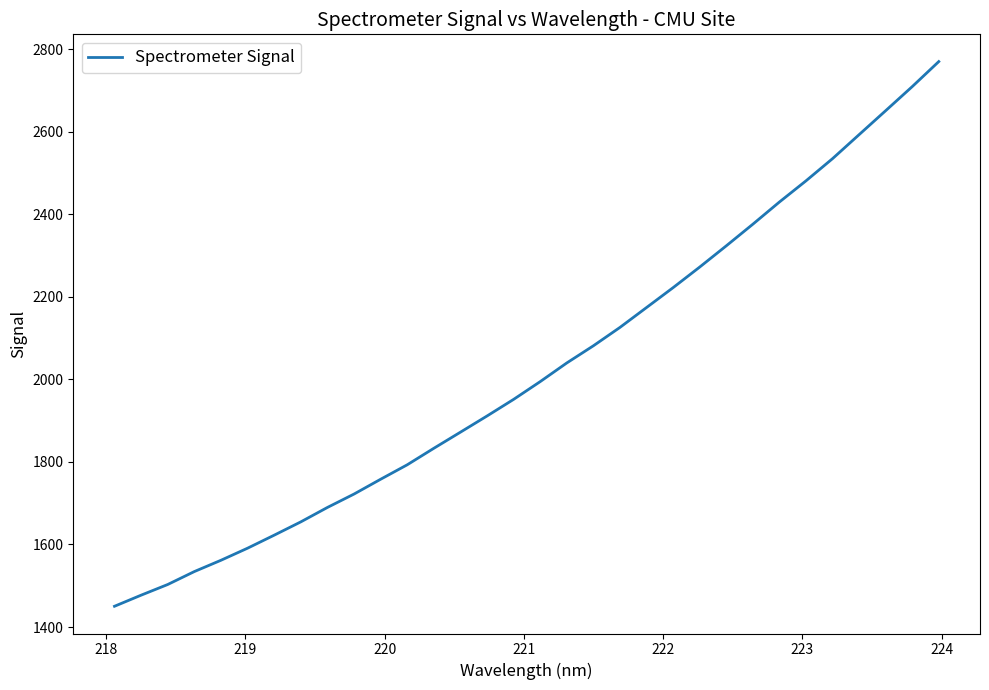

What is the minimum value shown in the chart?

1450.3